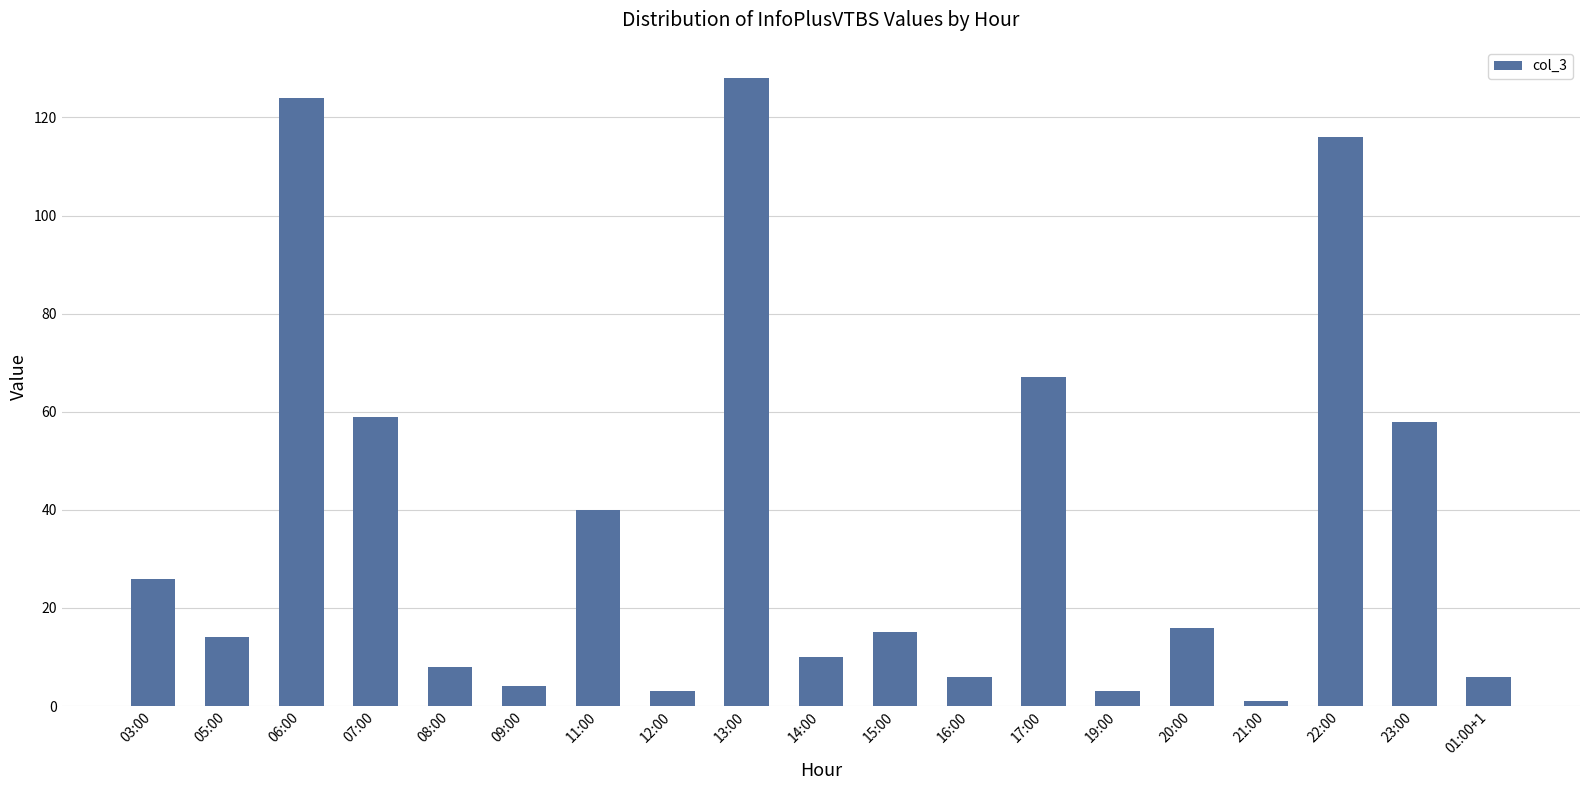

How many values are below 15?

9